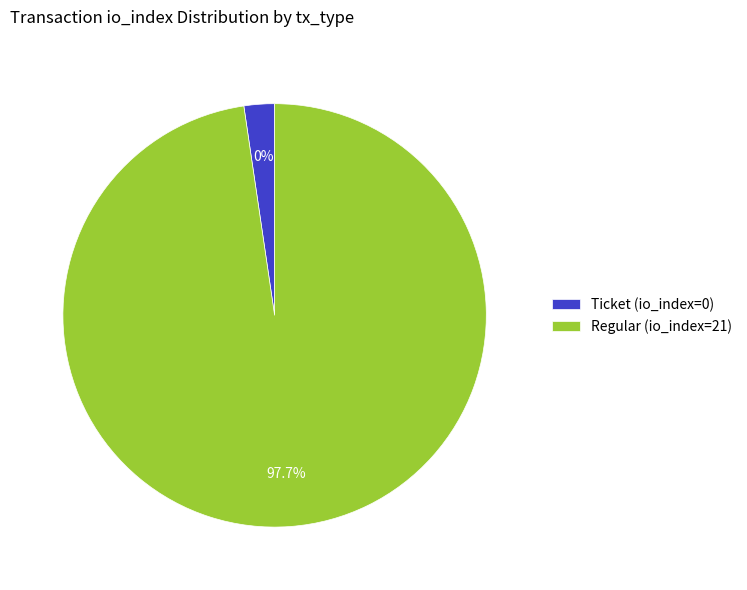

How many segments does this pie chart have?

2